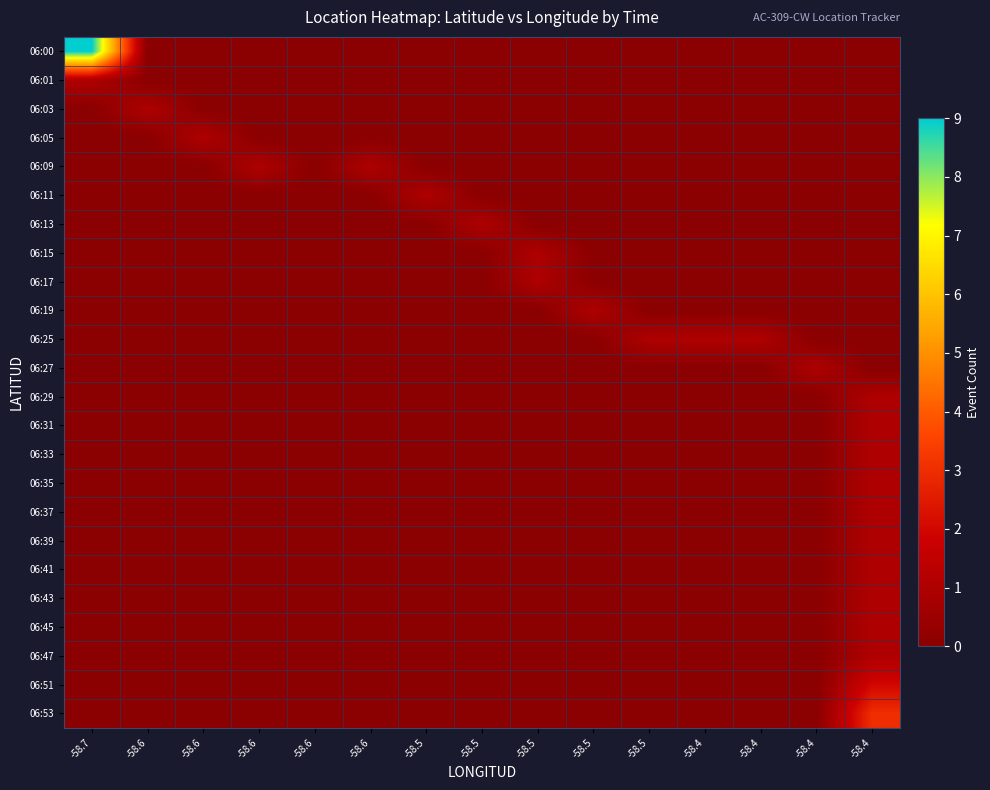

Reading left to right, what are all the values shown in this chart?

06:00: -58.7=9	-58.6=0	-58.6=0	-58.6=0	-58.6=0	-58.6=0	-58.5=0	-58.5=0	-58.5=0	-58.5=0	-58.5=0	-58.4=0	-58.4=0	-58.4=0	-58.4=0
06:01: -58.7=1	-58.6=0	-58.6=0	-58.6=0	-58.6=0	-58.6=0	-58.5=0	-58.5=0	-58.5=0	-58.5=0	-58.5=0	-58.4=0	-58.4=0	-58.4=0	-58.4=0
06:03: -58.7=0	-58.6=1	-58.6=0	-58.6=0	-58.6=0	-58.6=0	-58.5=0	-58.5=0	-58.5=0	-58.5=0	-58.5=0	-58.4=0	-58.4=0	-58.4=0	-58.4=0
06:05: -58.7=0	-58.6=0	-58.6=1	-58.6=0	-58.6=0	-58.6=0	-58.5=0	-58.5=0	-58.5=0	-58.5=0	-58.5=0	-58.4=0	-58.4=0	-58.4=0	-58.4=0
06:09: -58.7=0	-58.6=0	-58.6=0	-58.6=1	-58.6=0	-58.6=1	-58.5=0	-58.5=0	-58.5=0	-58.5=0	-58.5=0	-58.4=0	-58.4=0	-58.4=0	-58.4=0
06:11: -58.7=0	-58.6=0	-58.6=0	-58.6=0	-58.6=0	-58.6=0	-58.5=1	-58.5=0	-58.5=0	-58.5=0	-58.5=0	-58.4=0	-58.4=0	-58.4=0	-58.4=0
06:13: -58.7=0	-58.6=0	-58.6=0	-58.6=0	-58.6=0	-58.6=0	-58.5=0	-58.5=1	-58.5=0	-58.5=0	-58.5=0	-58.4=0	-58.4=0	-58.4=0	-58.4=0
06:15: -58.7=0	-58.6=0	-58.6=0	-58.6=0	-58.6=0	-58.6=0	-58.5=0	-58.5=0	-58.5=1	-58.5=0	-58.5=0	-58.4=0	-58.4=0	-58.4=0	-58.4=0
06:17: -58.7=0	-58.6=0	-58.6=0	-58.6=0	-58.6=0	-58.6=0	-58.5=0	-58.5=0	-58.5=1	-58.5=0	-58.5=0	-58.4=0	-58.4=0	-58.4=0	-58.4=0
06:19: -58.7=0	-58.6=0	-58.6=0	-58.6=0	-58.6=0	-58.6=0	-58.5=0	-58.5=0	-58.5=0	-58.5=1	-58.5=0	-58.4=0	-58.4=0	-58.4=0	-58.4=0
06:25: -58.7=0	-58.6=0	-58.6=0	-58.6=0	-58.6=0	-58.6=0	-58.5=0	-58.5=0	-58.5=0	-58.5=0	-58.5=1	-58.4=1	-58.4=1	-58.4=0	-58.4=0
06:27: -58.7=0	-58.6=0	-58.6=0	-58.6=0	-58.6=0	-58.6=0	-58.5=0	-58.5=0	-58.5=0	-58.5=0	-58.5=0	-58.4=0	-58.4=0	-58.4=1	-58.4=0
06:29: -58.7=0	-58.6=0	-58.6=0	-58.6=0	-58.6=0	-58.6=0	-58.5=0	-58.5=0	-58.5=0	-58.5=0	-58.5=0	-58.4=0	-58.4=0	-58.4=0	-58.4=1
06:31: -58.7=0	-58.6=0	-58.6=0	-58.6=0	-58.6=0	-58.6=0	-58.5=0	-58.5=0	-58.5=0	-58.5=0	-58.5=0	-58.4=0	-58.4=0	-58.4=0	-58.4=1
06:33: -58.7=0	-58.6=0	-58.6=0	-58.6=0	-58.6=0	-58.6=0	-58.5=0	-58.5=0	-58.5=0	-58.5=0	-58.5=0	-58.4=0	-58.4=0	-58.4=0	-58.4=1
06:35: -58.7=0	-58.6=0	-58.6=0	-58.6=0	-58.6=0	-58.6=0	-58.5=0	-58.5=0	-58.5=0	-58.5=0	-58.5=0	-58.4=0	-58.4=0	-58.4=0	-58.4=1
06:37: -58.7=0	-58.6=0	-58.6=0	-58.6=0	-58.6=0	-58.6=0	-58.5=0	-58.5=0	-58.5=0	-58.5=0	-58.5=0	-58.4=0	-58.4=0	-58.4=0	-58.4=1
06:39: -58.7=0	-58.6=0	-58.6=0	-58.6=0	-58.6=0	-58.6=0	-58.5=0	-58.5=0	-58.5=0	-58.5=0	-58.5=0	-58.4=0	-58.4=0	-58.4=0	-58.4=1
06:41: -58.7=0	-58.6=0	-58.6=0	-58.6=0	-58.6=0	-58.6=0	-58.5=0	-58.5=0	-58.5=0	-58.5=0	-58.5=0	-58.4=0	-58.4=0	-58.4=0	-58.4=1
06:43: -58.7=0	-58.6=0	-58.6=0	-58.6=0	-58.6=0	-58.6=0	-58.5=0	-58.5=0	-58.5=0	-58.5=0	-58.5=0	-58.4=0	-58.4=0	-58.4=0	-58.4=1
06:45: -58.7=0	-58.6=0	-58.6=0	-58.6=0	-58.6=0	-58.6=0	-58.5=0	-58.5=0	-58.5=0	-58.5=0	-58.5=0	-58.4=0	-58.4=0	-58.4=0	-58.4=1
06:47: -58.7=0	-58.6=0	-58.6=0	-58.6=0	-58.6=0	-58.6=0	-58.5=0	-58.5=0	-58.5=0	-58.5=0	-58.5=0	-58.4=0	-58.4=0	-58.4=0	-58.4=1
06:51: -58.7=0	-58.6=0	-58.6=0	-58.6=0	-58.6=0	-58.6=0	-58.5=0	-58.5=0	-58.5=0	-58.5=0	-58.5=0	-58.4=0	-58.4=0	-58.4=0	-58.4=2
06:53: -58.7=0	-58.6=0	-58.6=0	-58.6=0	-58.6=0	-58.6=0	-58.5=0	-58.5=0	-58.5=0	-58.5=0	-58.5=0	-58.4=0	-58.4=0	-58.4=0	-58.4=3